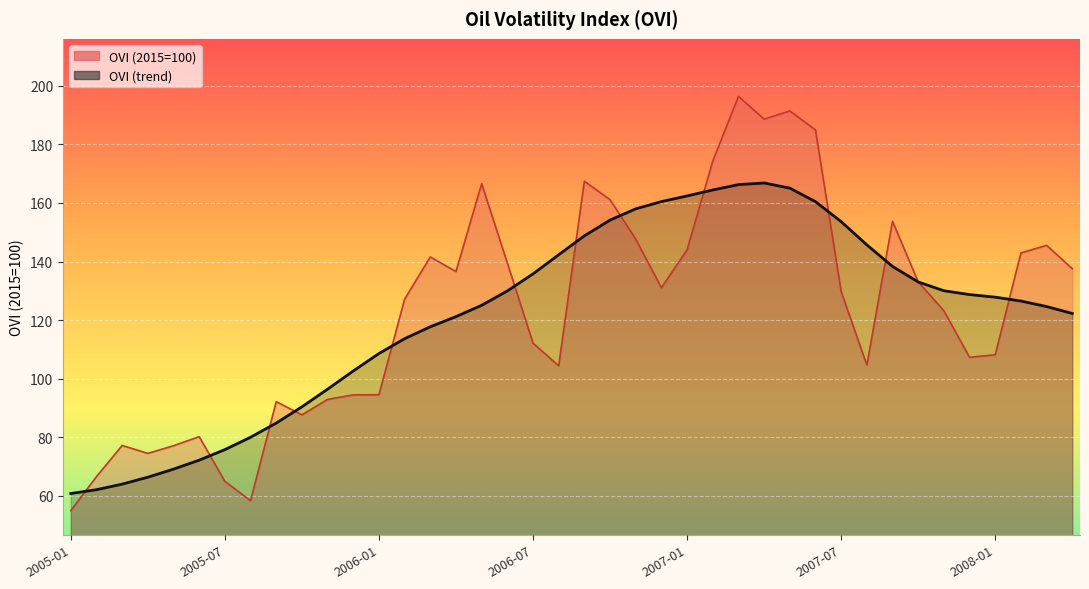

How many categories are shown in the chart?

40